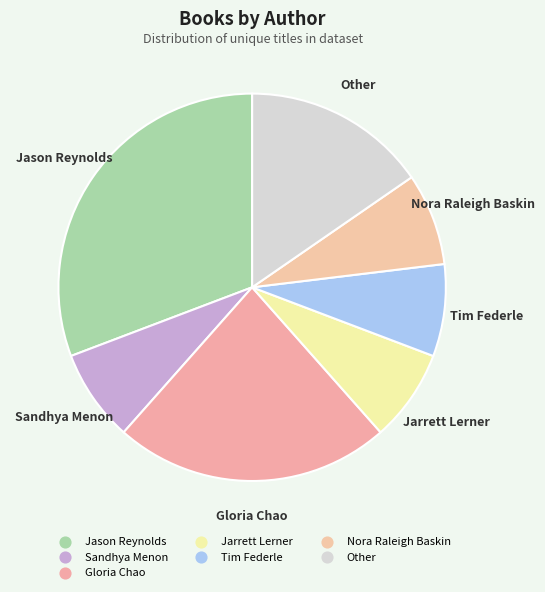

How many slices are in this pie chart?

7